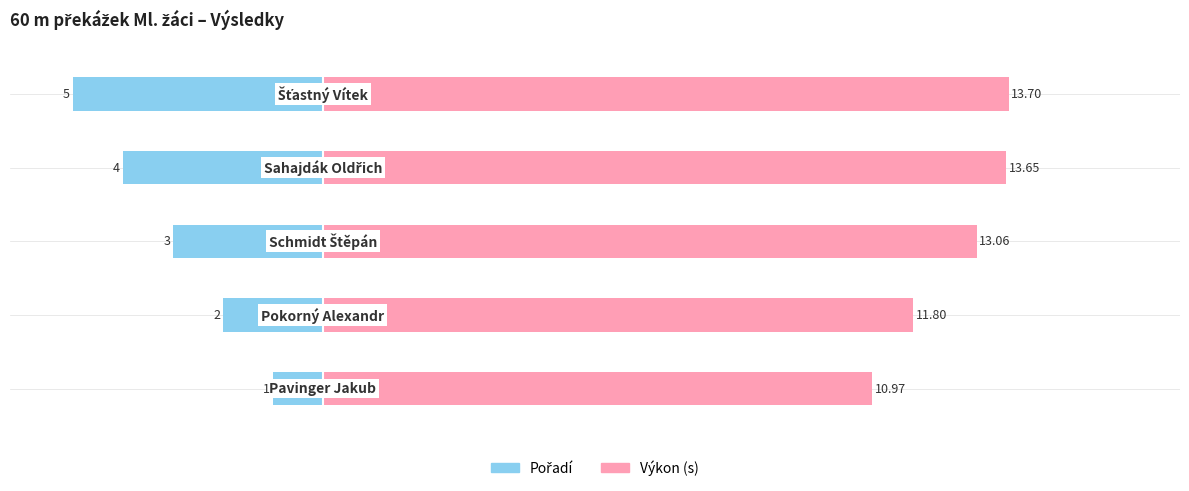

What is the minimum value shown in the chart?

-5.0